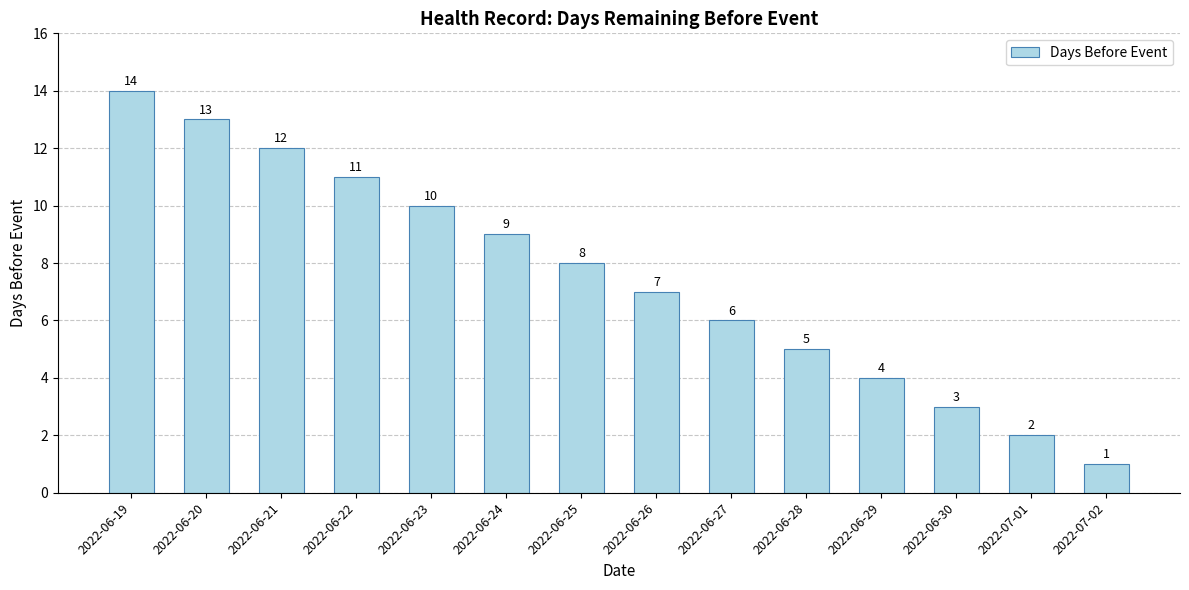

How many data points does each series have?

14